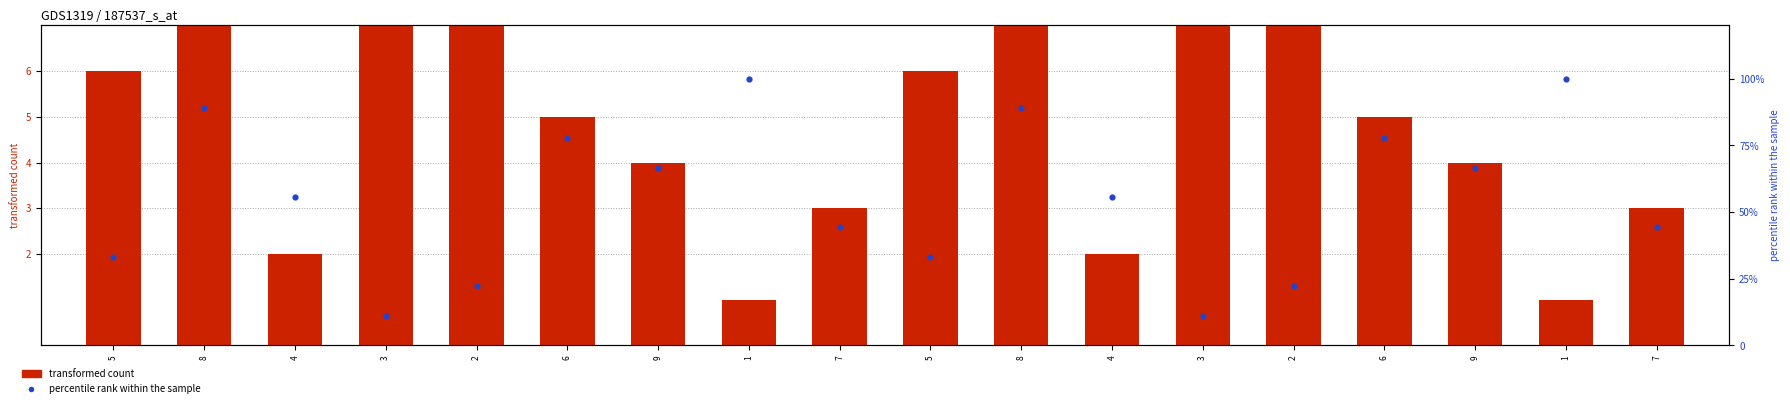

Is the value of transformed count at 2 greater than the value of percentile rank within the sample at 4?

No